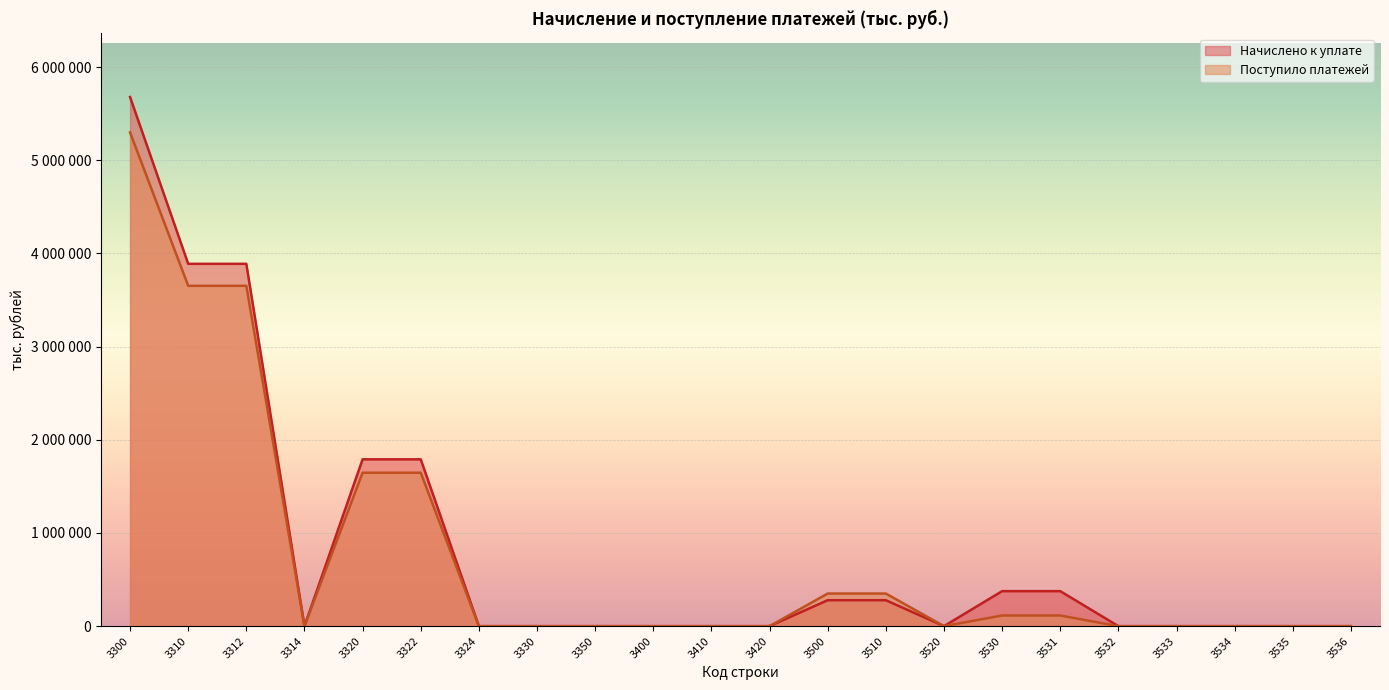

At how many categories does at least one series exceed 1146786?

5